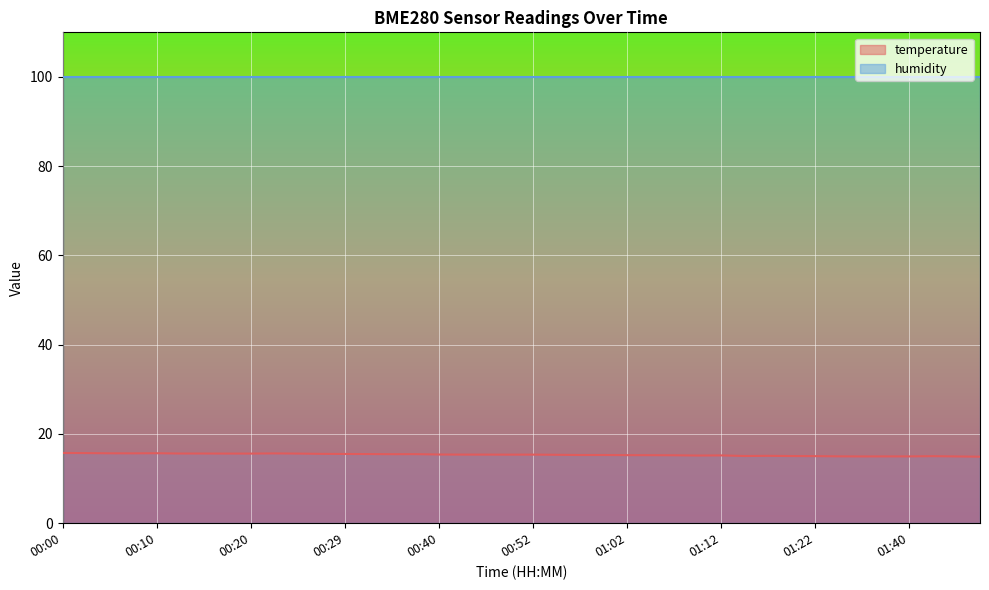

What is the sum of the values at 01:32 and 01:34?

29.9